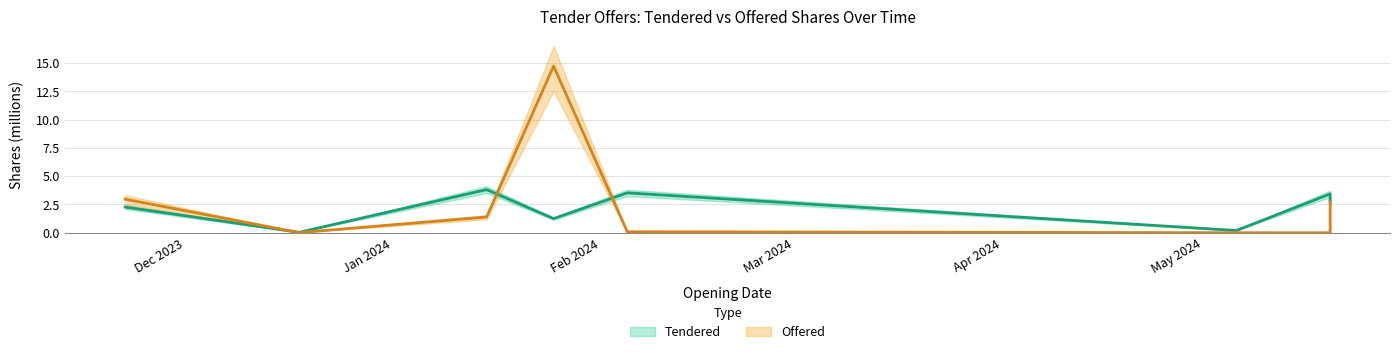

What is the label of the 5th point from the left?

2024-02-05